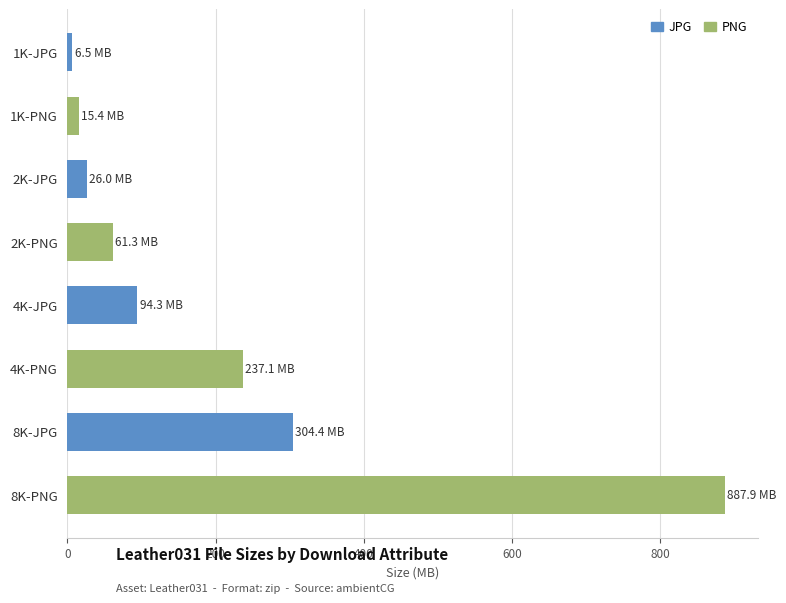

What is the change in value from 2K-JPG to 4K-PNG?

+211.0